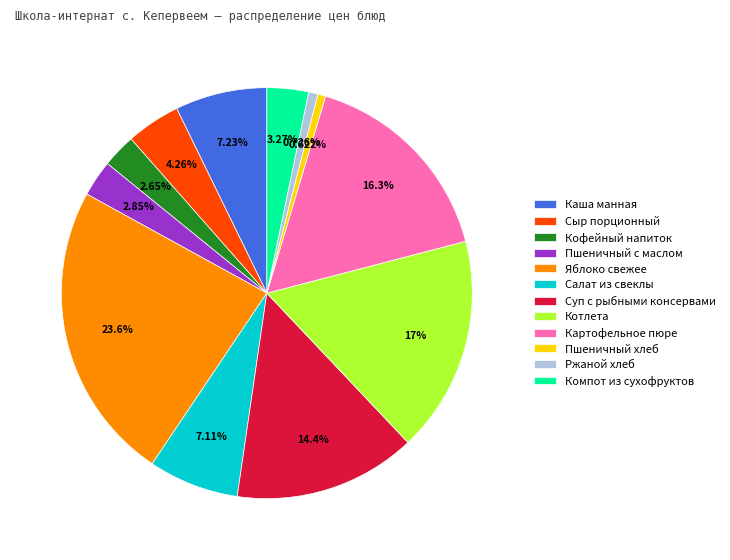

Which category has the biggest portion of the pie?

Яблоко свежее